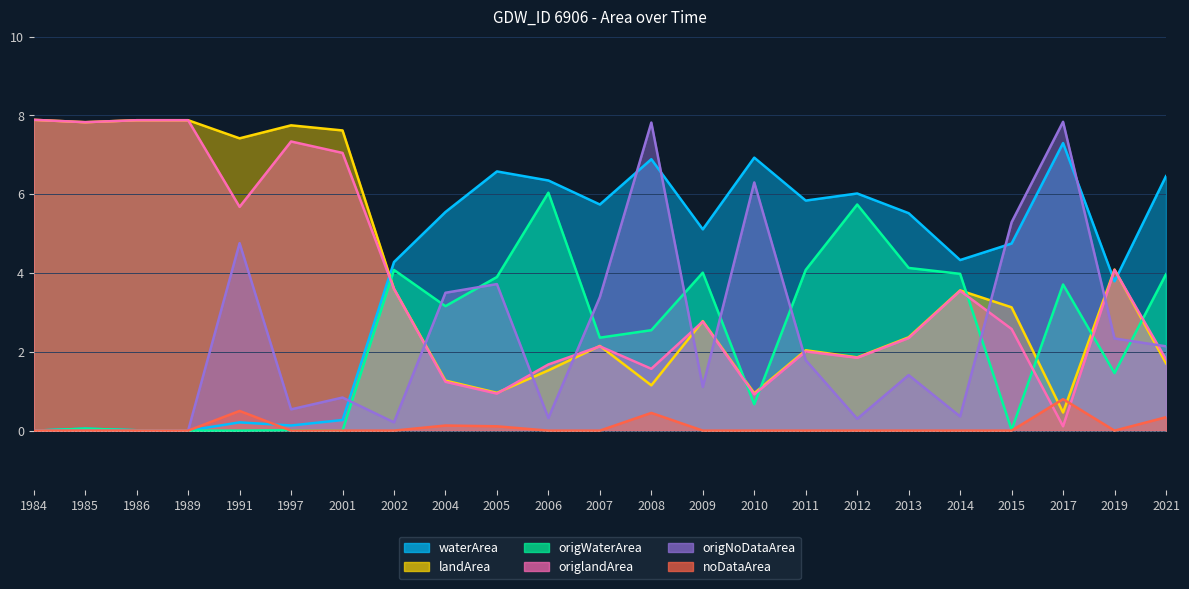

How many interior local peaks does the landArea series have?

6